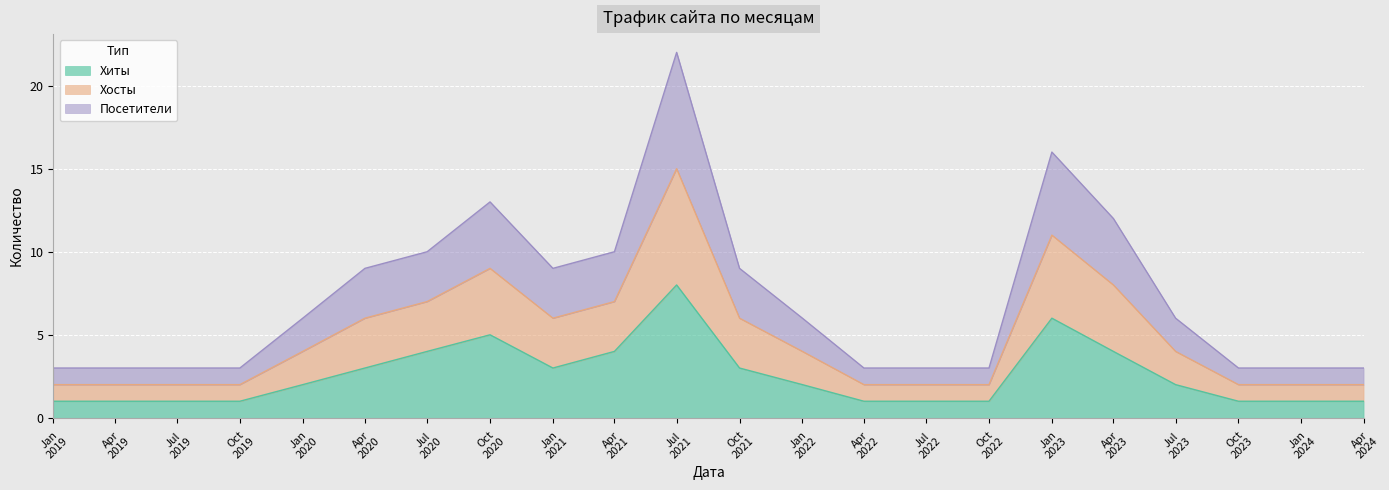

How many lines are shown in the chart?

3